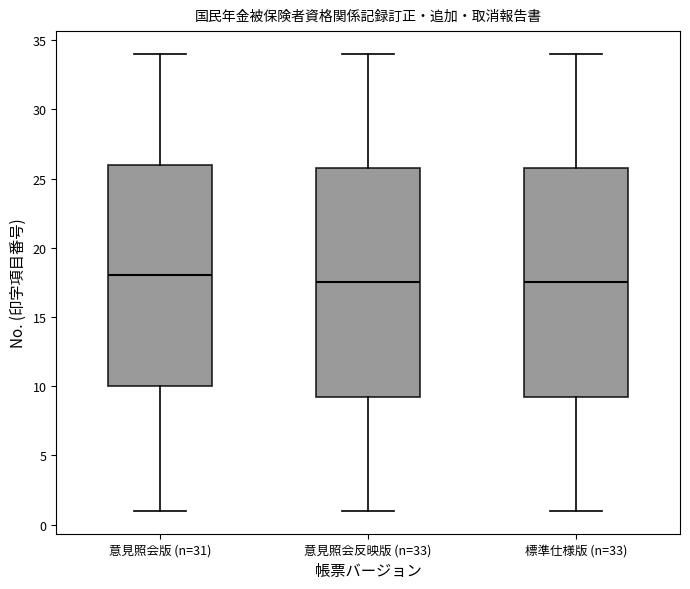

Reading left to right, read every box against the y-axis: the position of its median line, the range the box covers, and the ends of its whiskers. The values are not printed on the chart, so give them approximately, as read against the axis.

意見照会版 (n=31): median 18.0, box 10.0 to 26.0, whiskers 1.0 to 34.0
意見照会反映版 (n=33): median 17.5, box 9.5 to 26.0, whiskers 1.0 to 34.0
標準仕様版 (n=33): median 17.5, box 9.5 to 26.0, whiskers 1.0 to 34.0